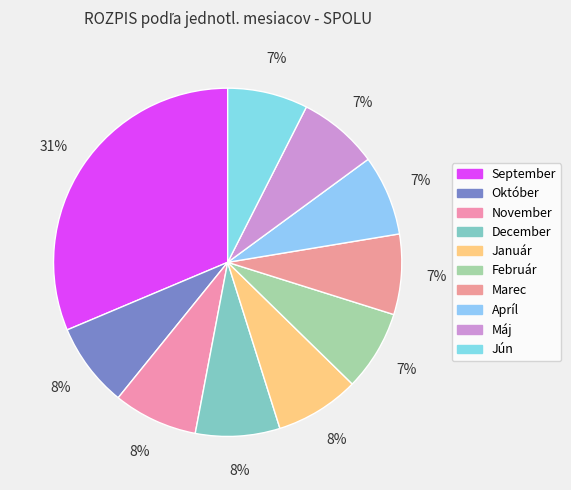

Is it true that November is 8% of the pie?

True